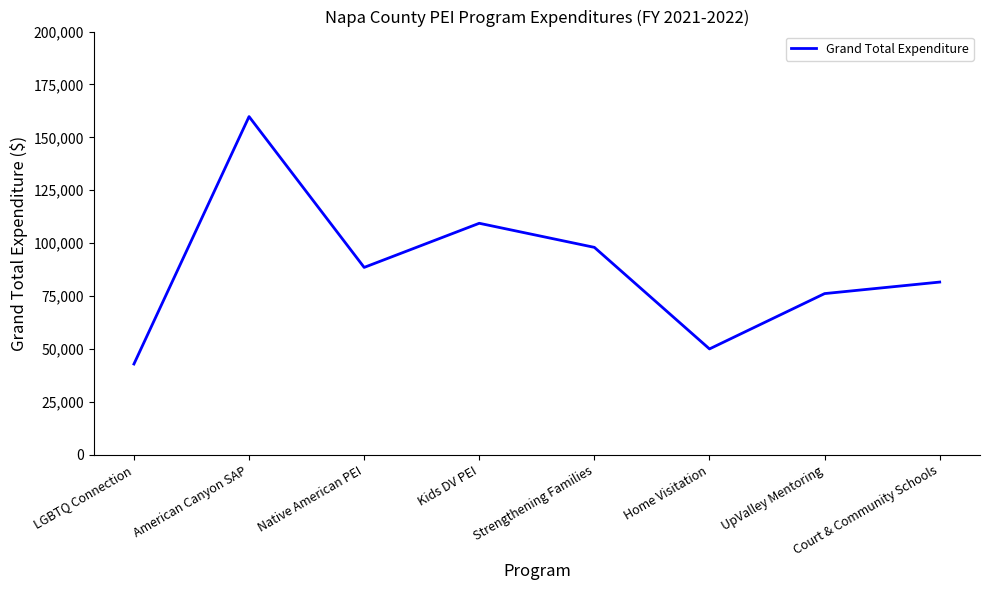

What is the average value?

88291.9